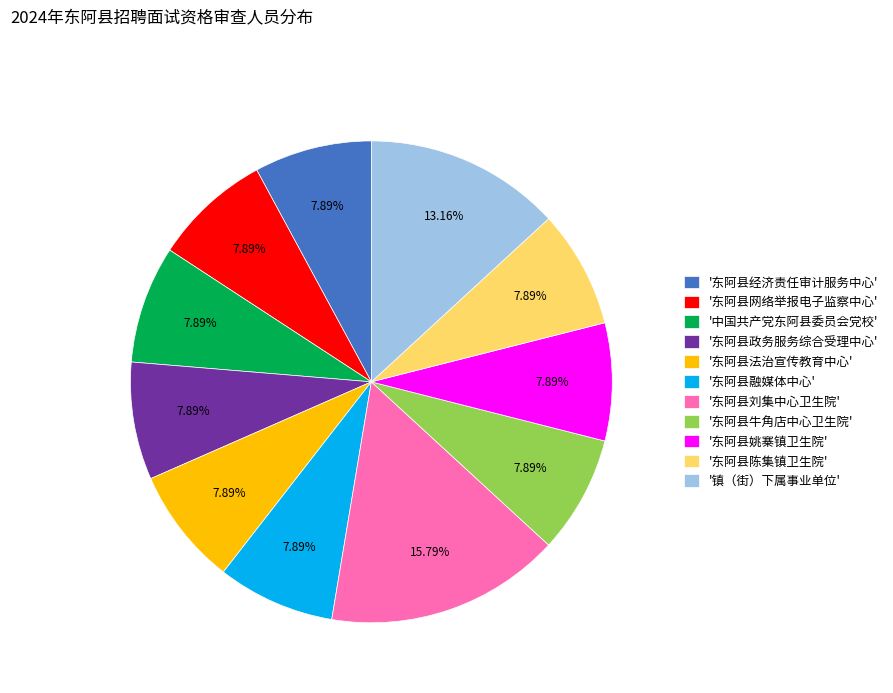

Does '东阿县陈集镇卫生院' account for over 50% of the chart?

No